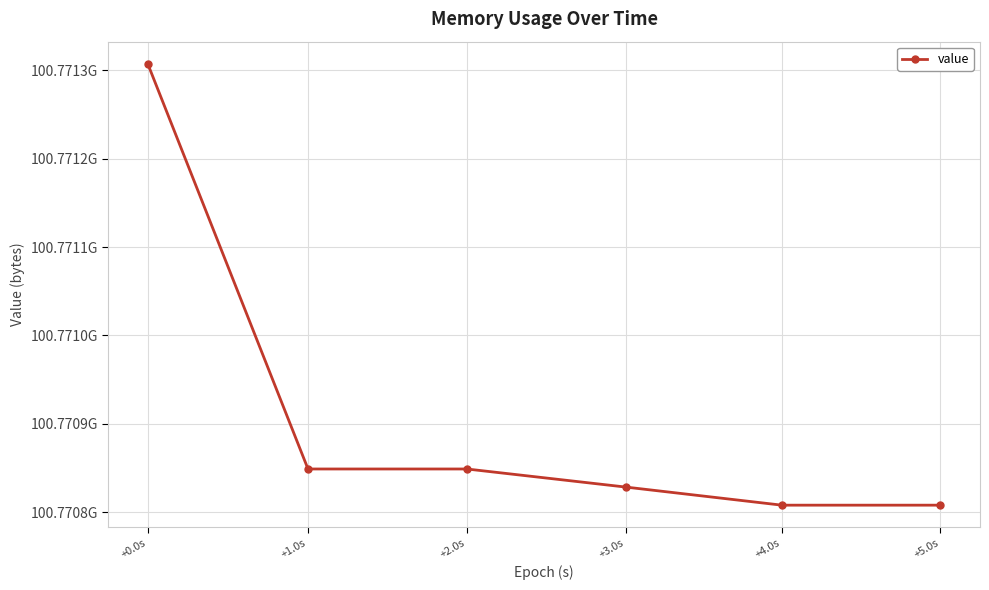

Reading right to left, what are all the values shown in this chart?

+5.0s=100770807808	+4.0s=100770807808	+3.0s=100770828288	+2.0s=100770848768	+1.0s=100770848768	+0.0s=100771307520